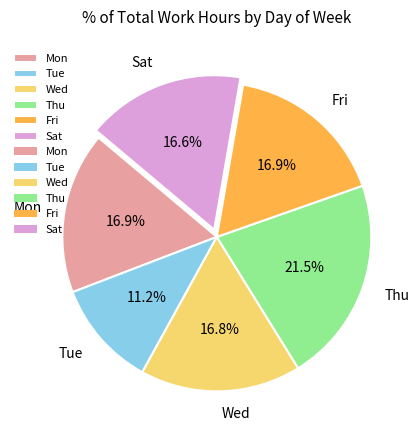

Is there any slice that represents more than half of the pie?

No